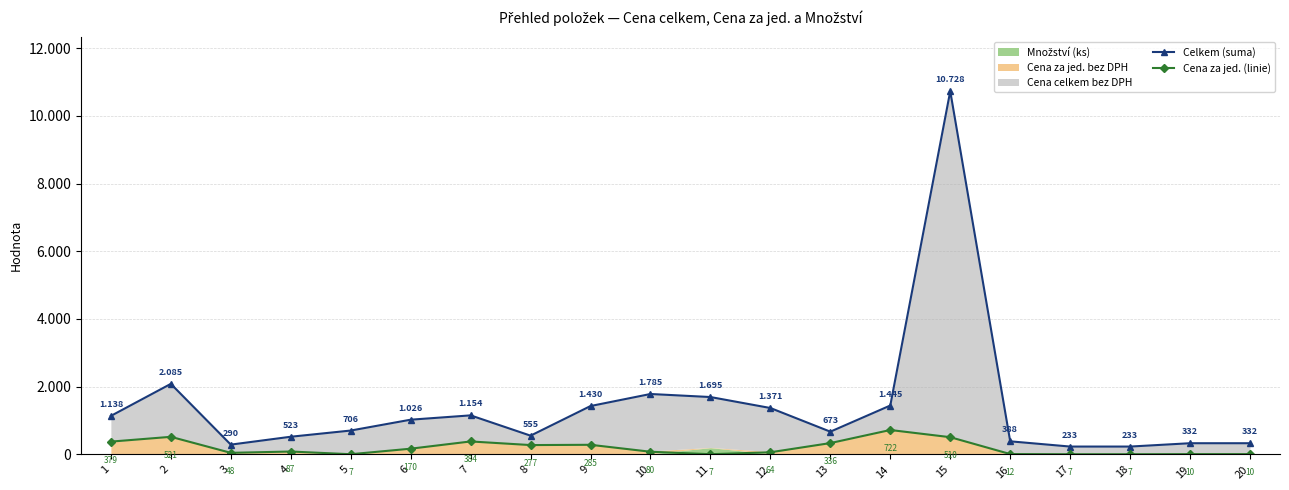

What is the value of the Celkem (suma) point at the 13th from the left?

672.6